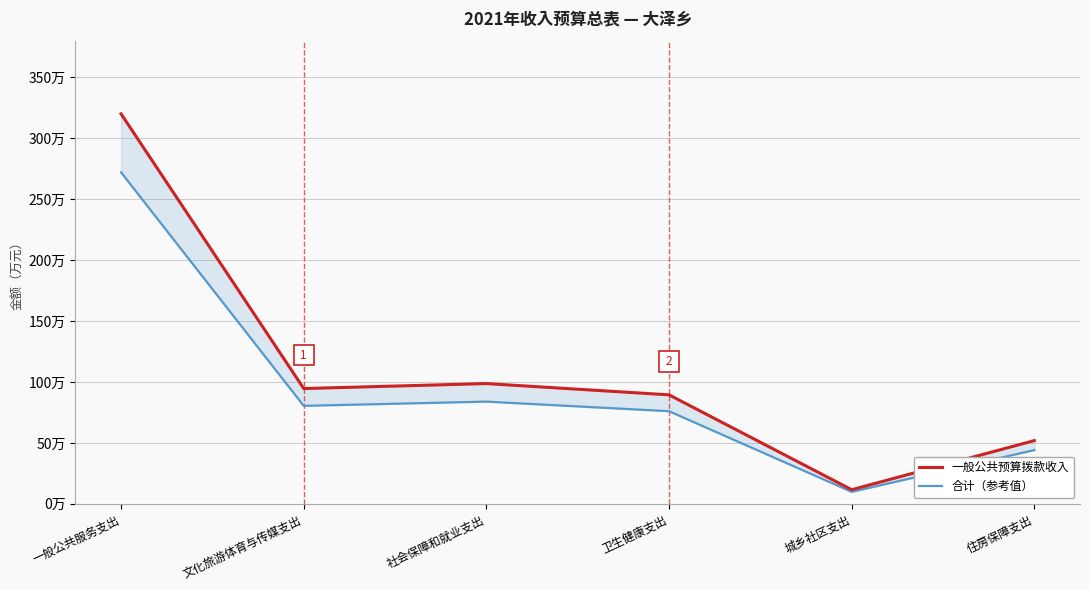

The value of 一般公共预算拨款收入 at 一般公共服务支出 is 320.0. True or false?

True